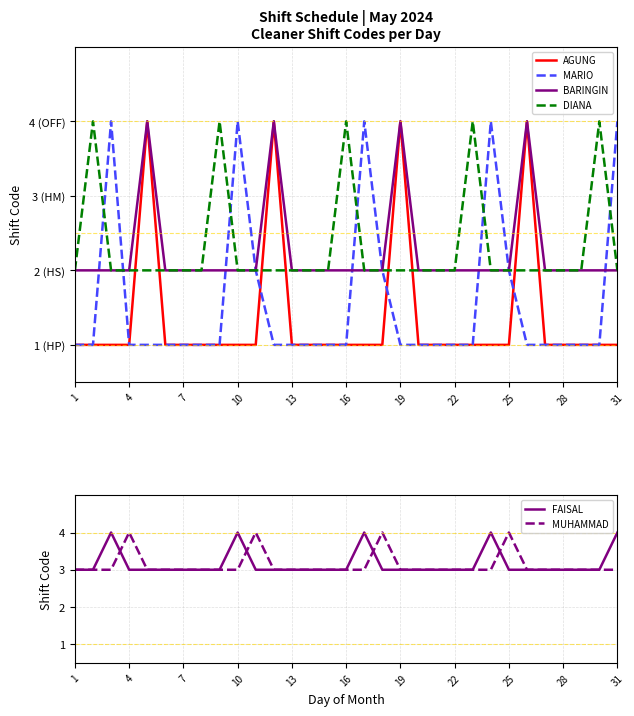

The value of FAISAL at 16 is 3. True or false?

True